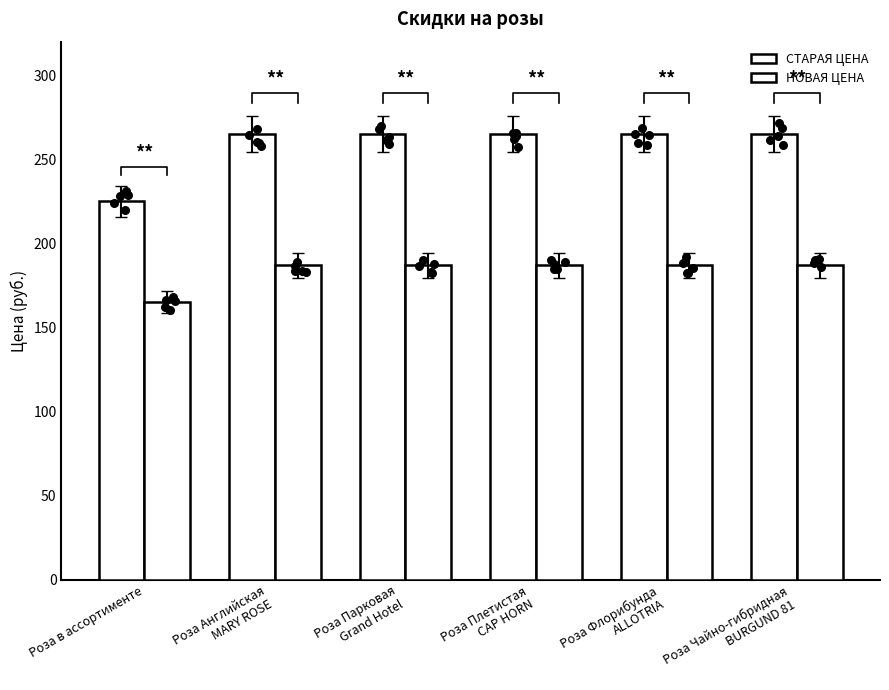

At which category is the sum across all series the highest?

Роза Английская
MARY ROSE